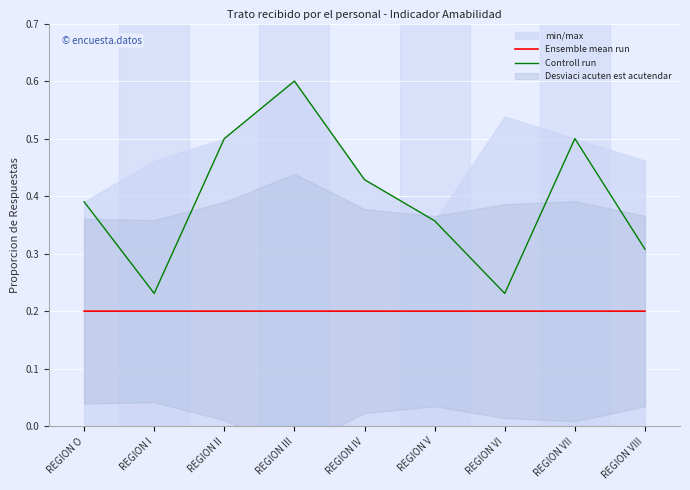

What is the difference between the Controll run values at REGION VII and REGION O?

0.1